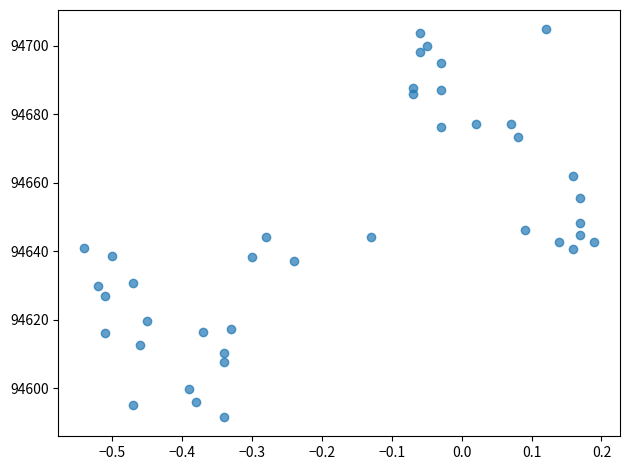

What is the range of X values (max minus min)?

0.7